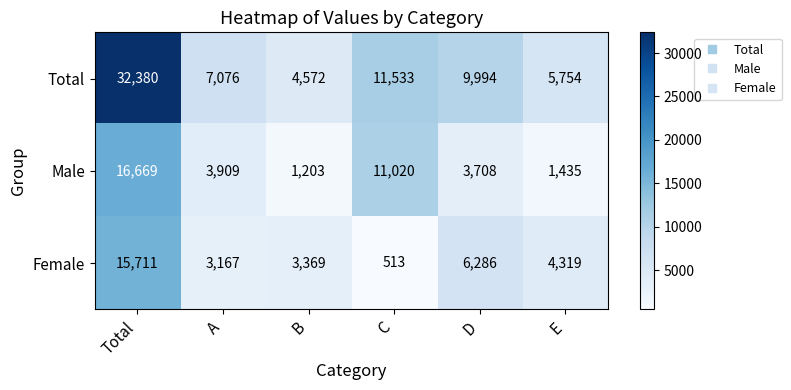

Which series has the largest total across all categories?

Total